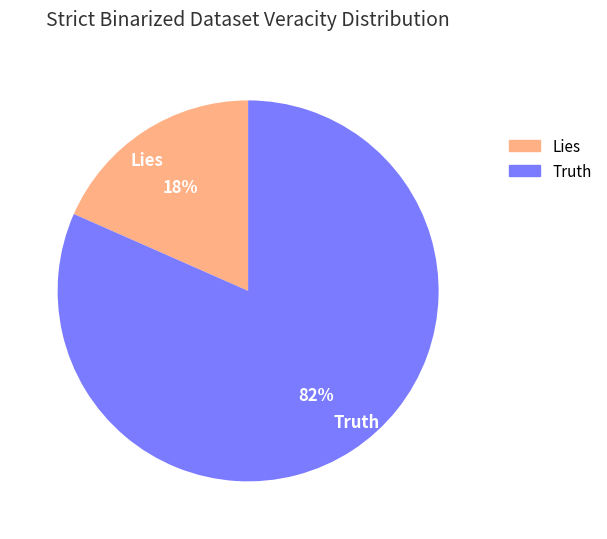

Is the sum of Lies and Truth greater than half?

Yes